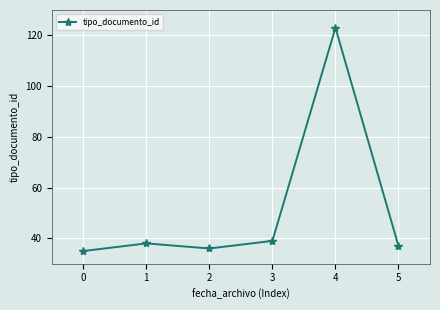

What is the greatest value displayed?

123